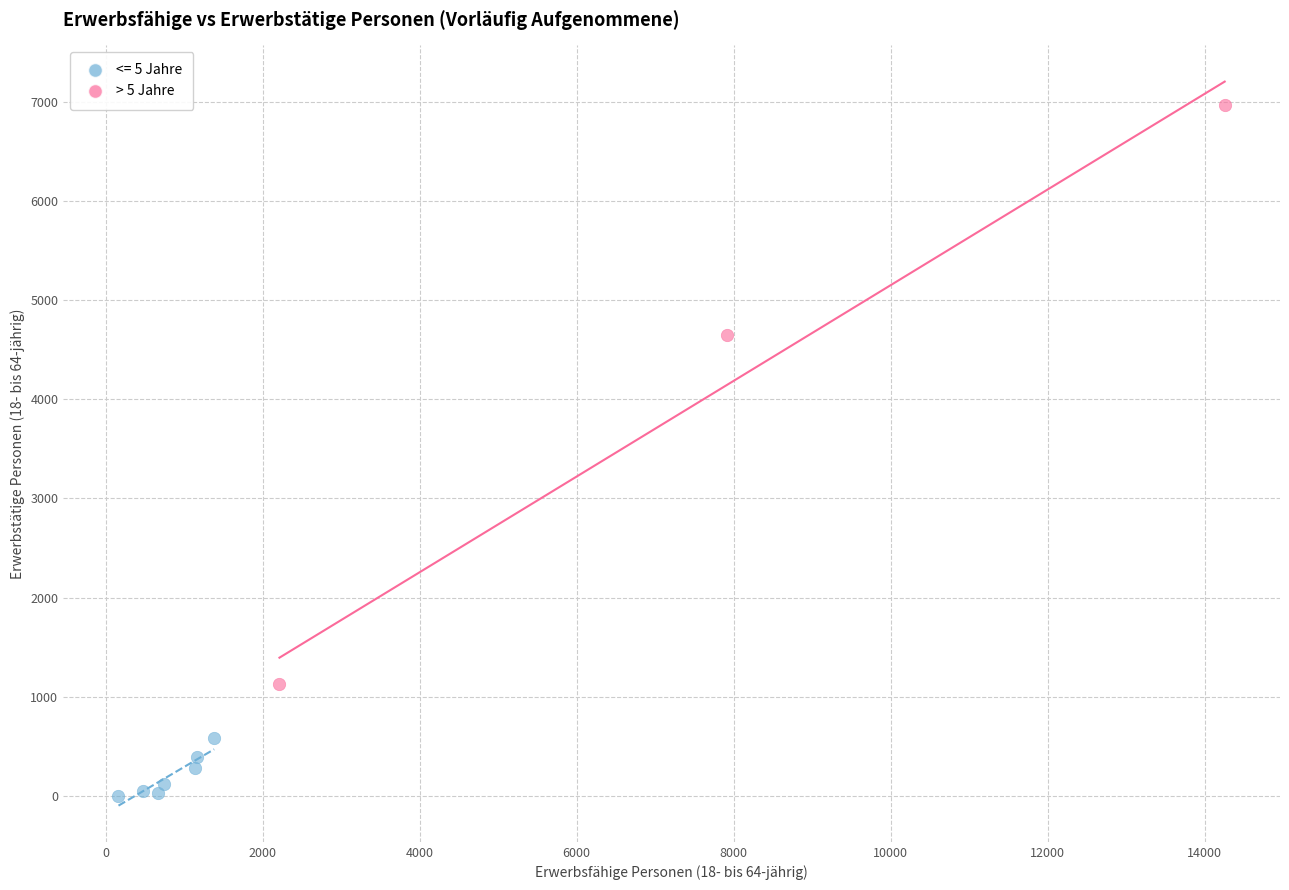

Which series has the widest spread of Y values?

> 5 Jahre